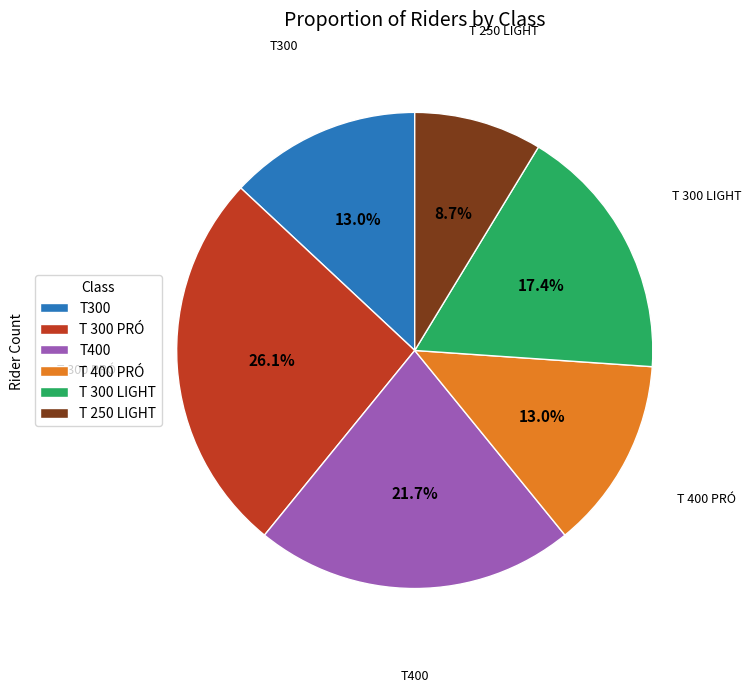

Do T400 and T 250 LIGHT together represent more than half of the pie?

No